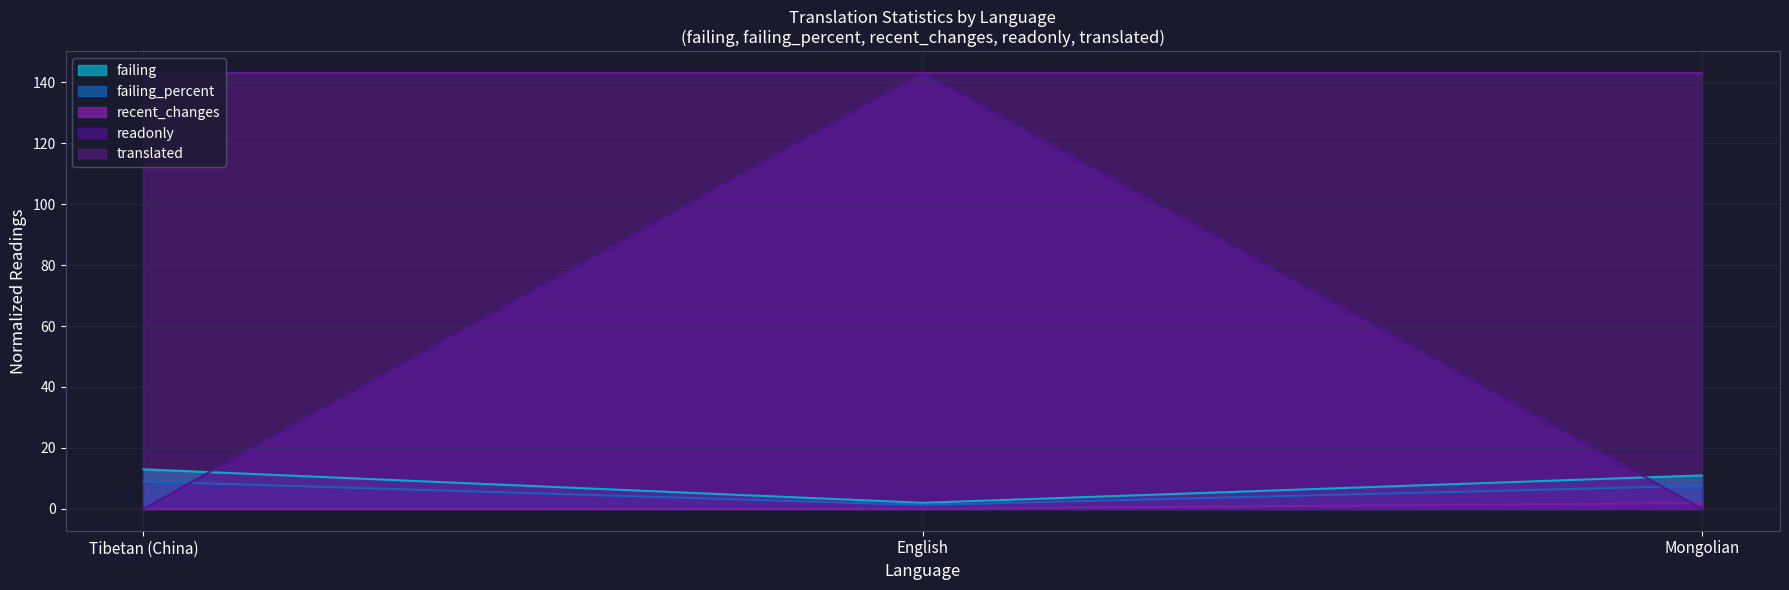

Is it true that failing equals 11.0 at Mongolian?

True